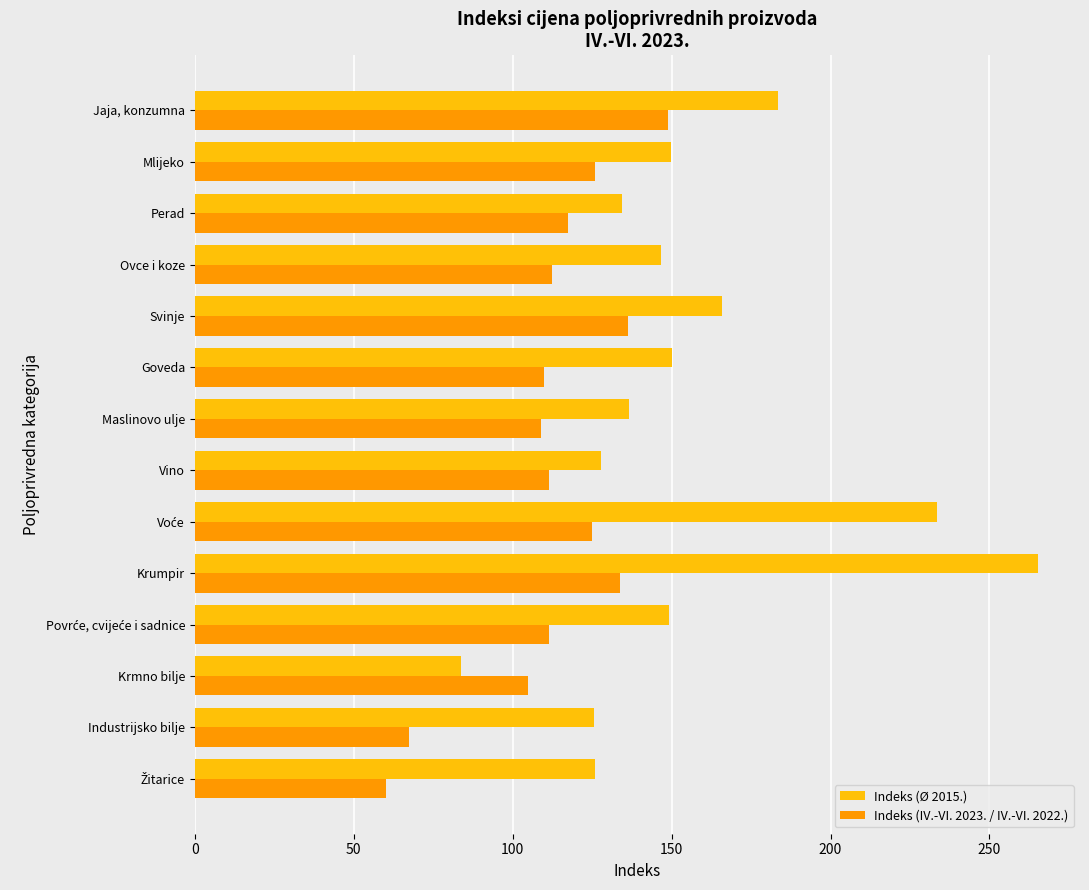

What is the spread (max minus min) of values at Mlijeko?

23.8